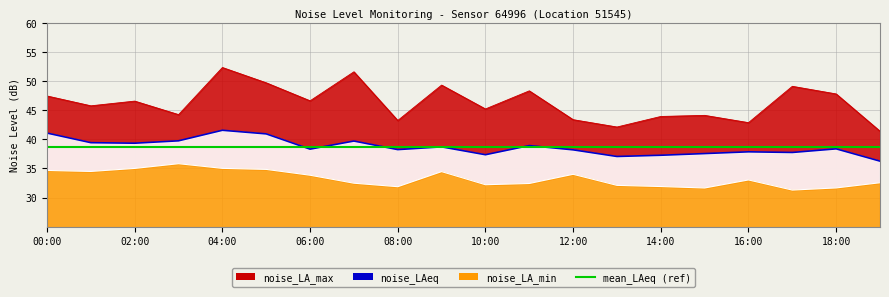

Rank the series at 02:00 from lowest to highest value.

noise_LA_min, noise_LAeq, noise_LA_max